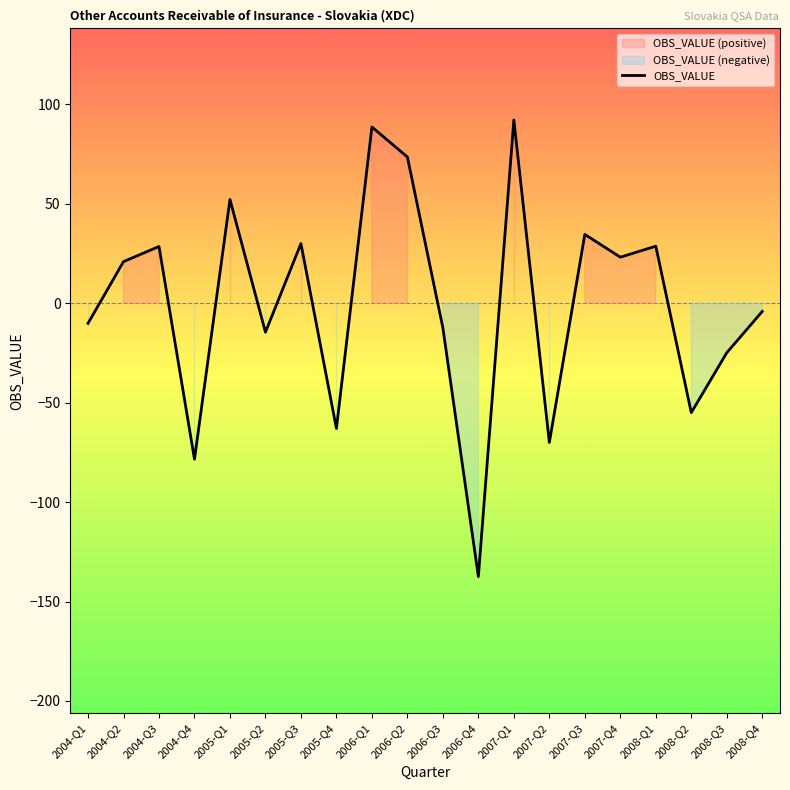

Reading left to right, transcribe all the data shown in this chart.

-10.1	20.9	28.5	-78.4	52.1	-14.6	30.0	-63.0	88.6	73.5	-12.4	-137.4	92.1	-70.0	34.6	23.1	28.7	-55.0	-24.9	-4.1